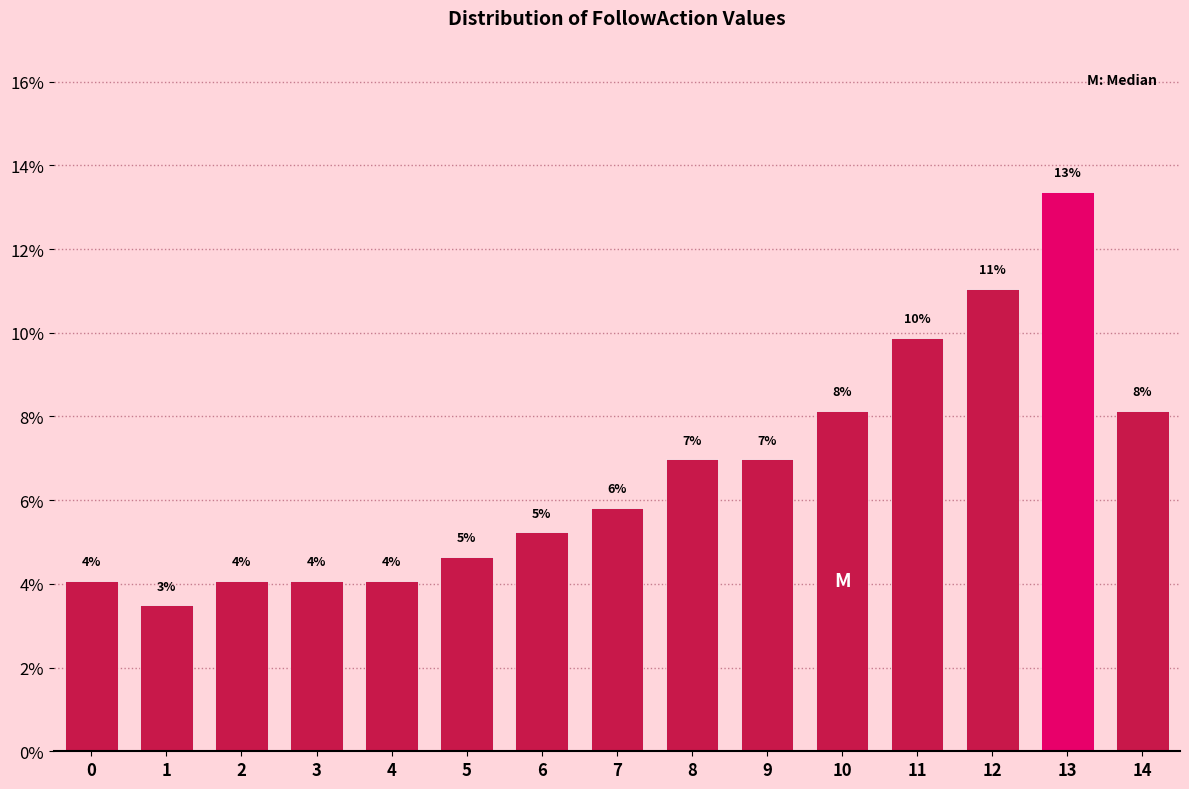

Does the chart contain any negative values?

No